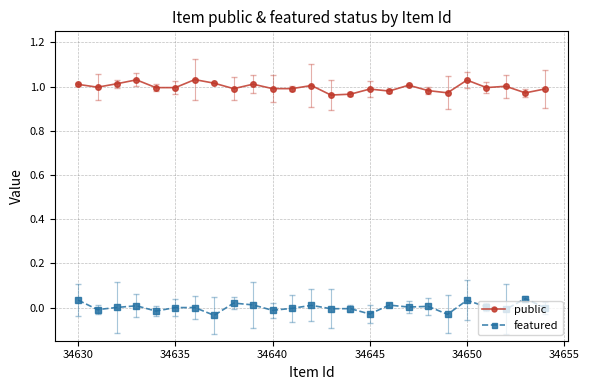

True or false: public and featured cross at least once.

False